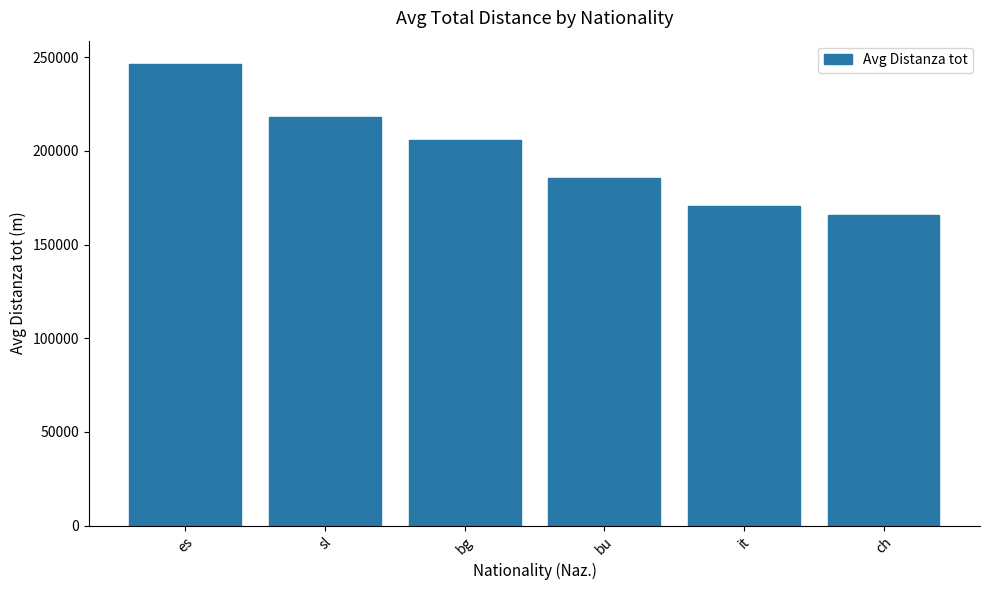

What is the difference between the maximum and second lowest values?

76099.3